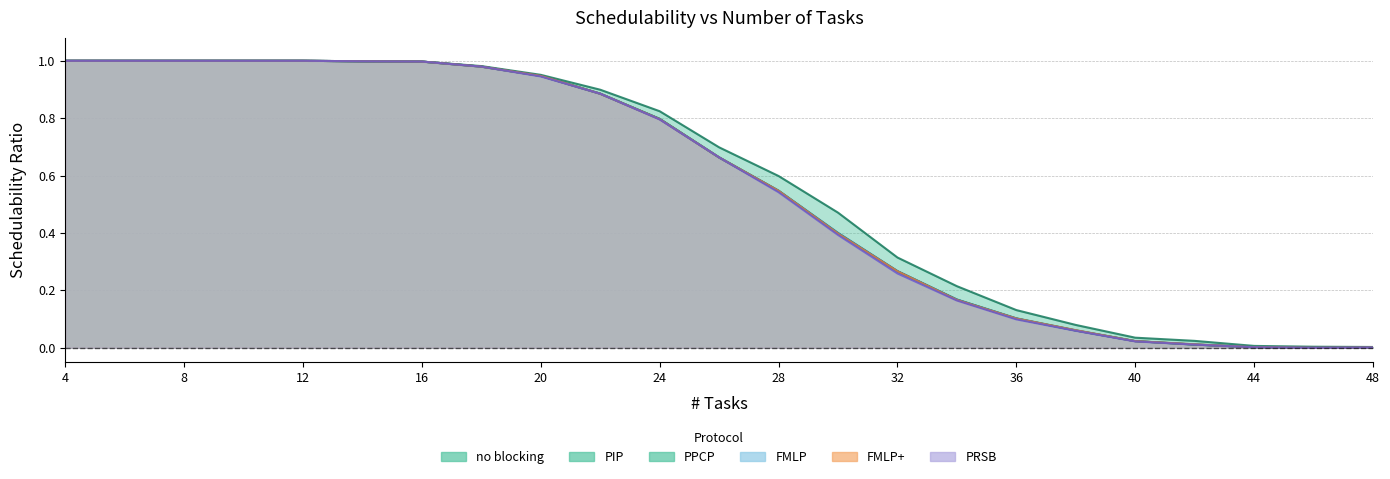

True or false: FMLP+ has a value of 0.1 at 32.

False